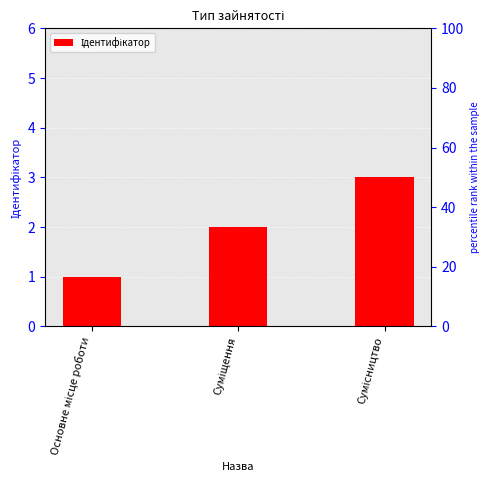

What is the sum of the values at Основне місце роботи and Суміщення?

3